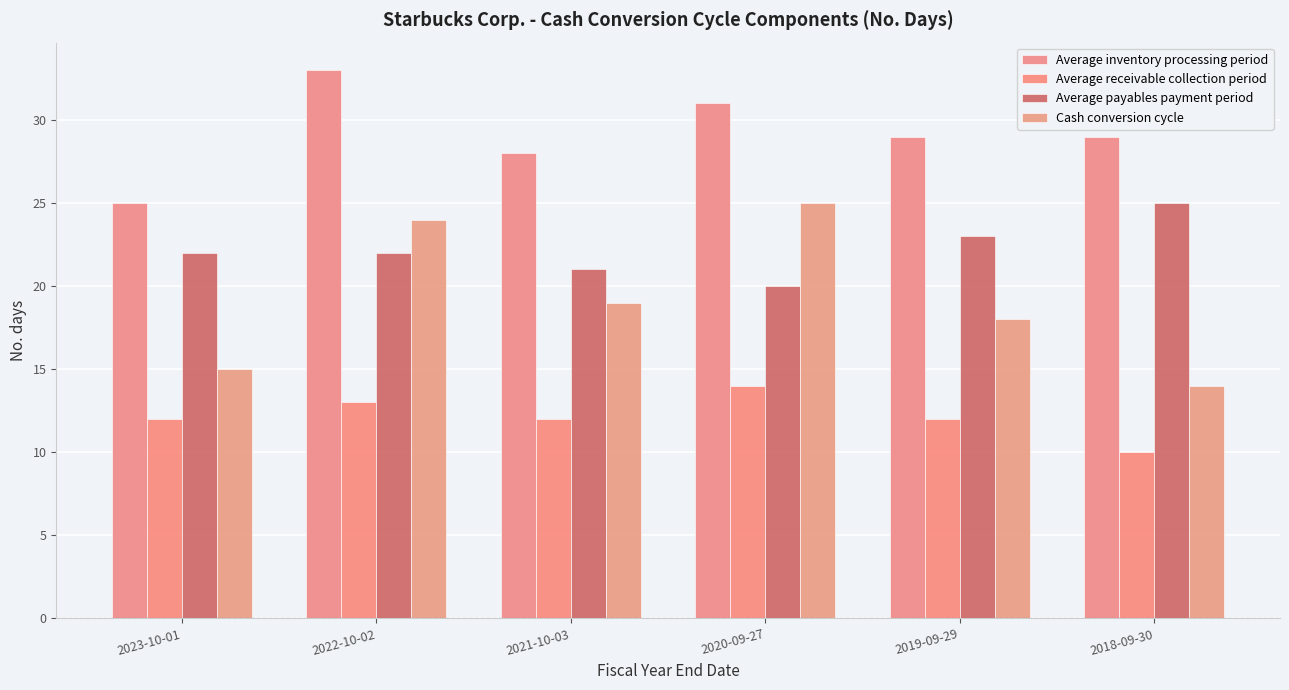

What is the lowest value of the Average payables payment period series?

20